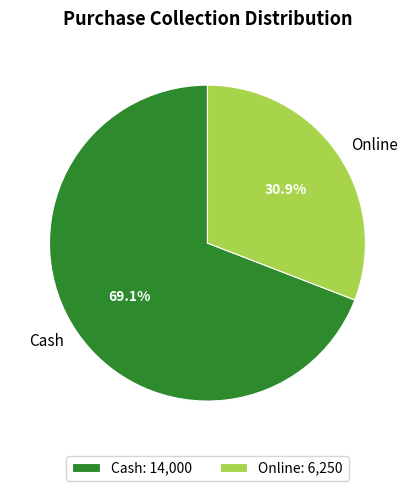

How many segments does this pie chart have?

2